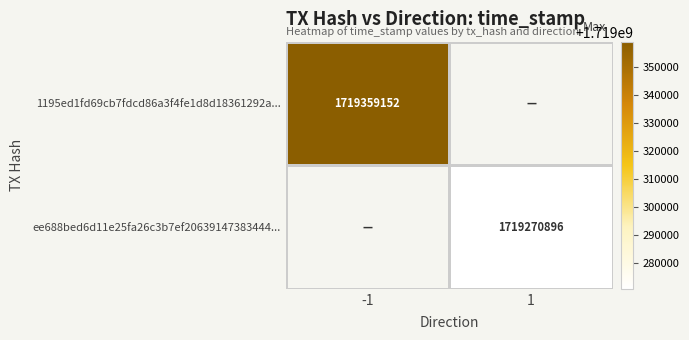

True or false: ee688bed6d11e25fa26c3b7ef20639147383444... has a value of 1719270896 at 1.

True